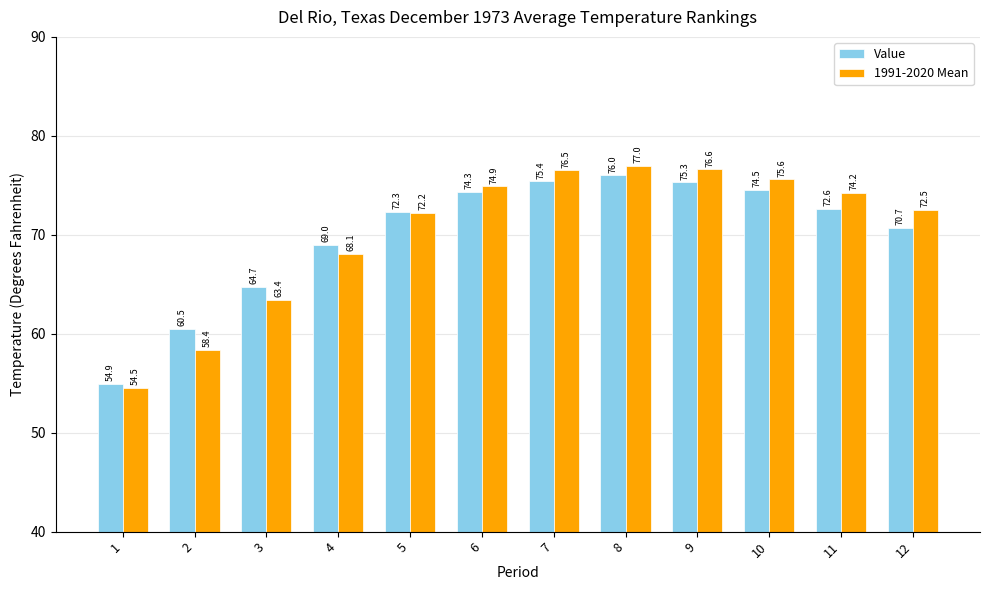

Are the bars horizontal?

No